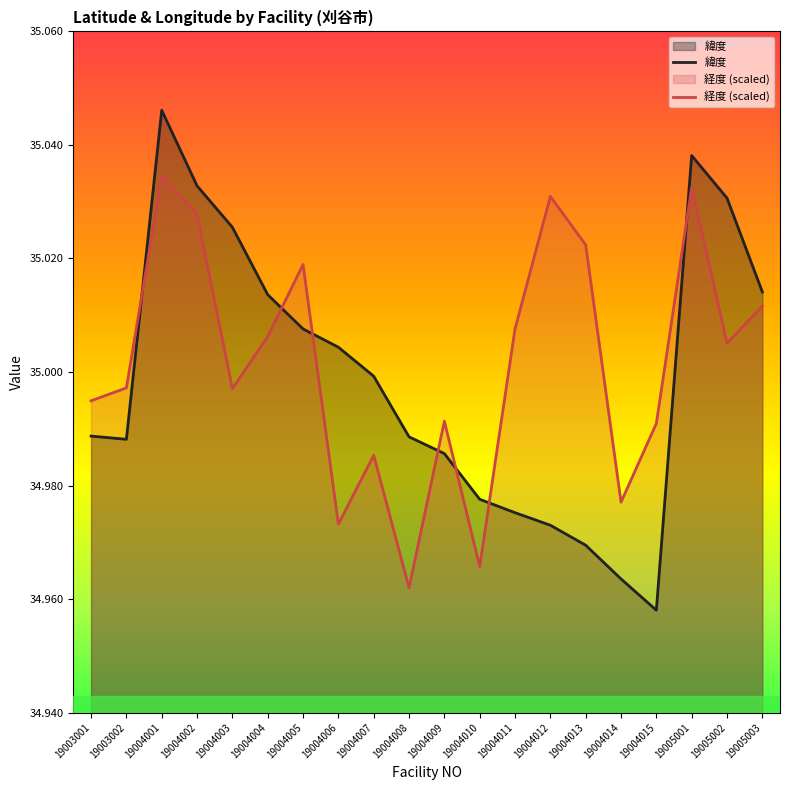

The value of 緯度 at 19004011 is 55.1. True or false?

False